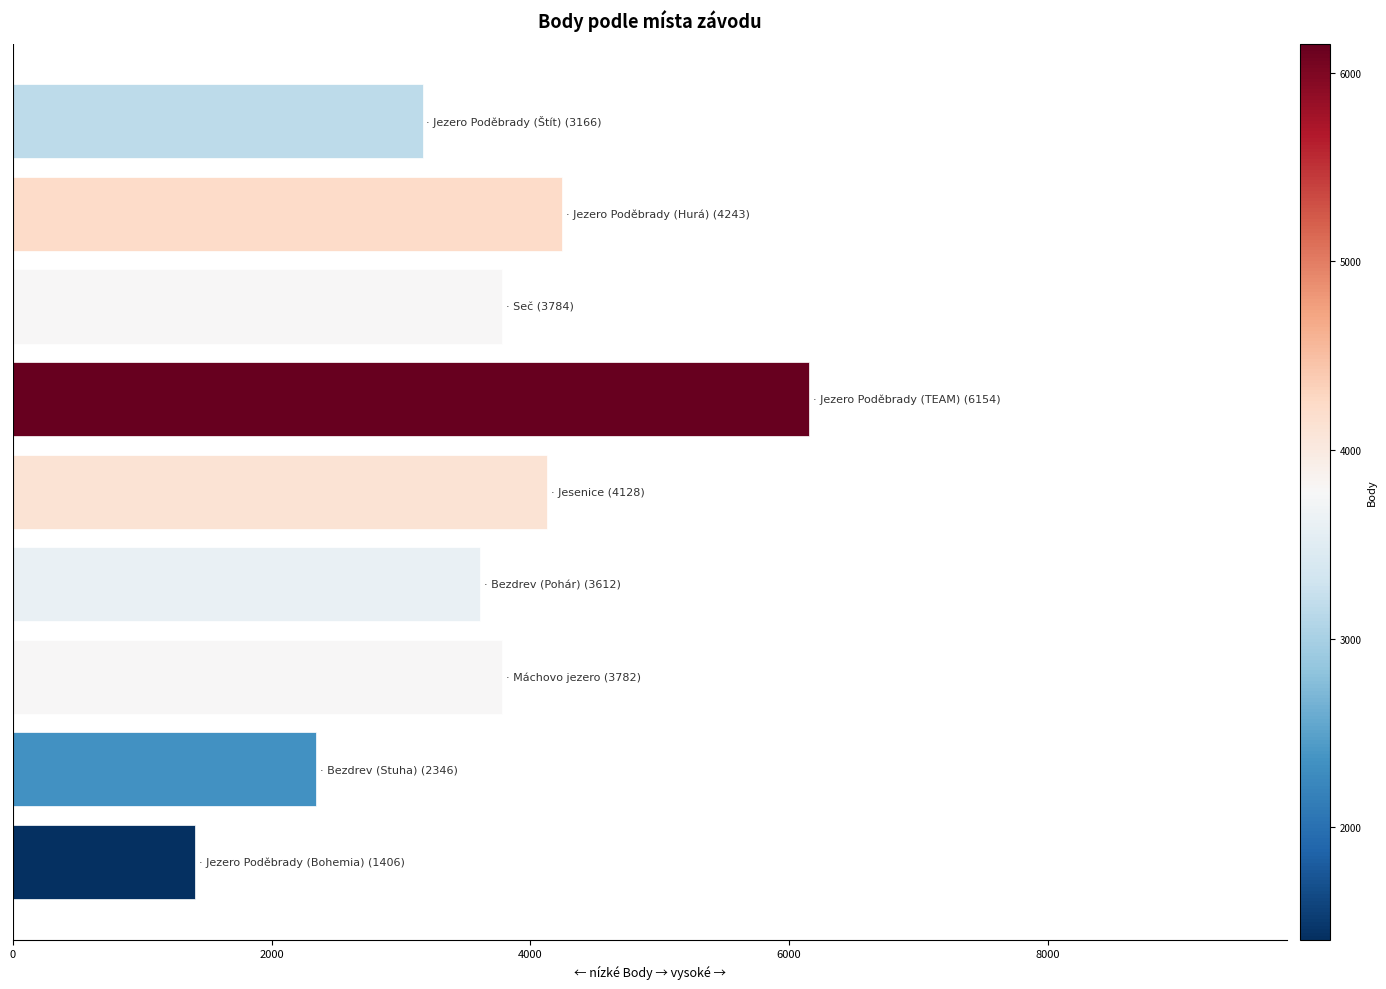

What is the value of the 7th bar from the top?

3782